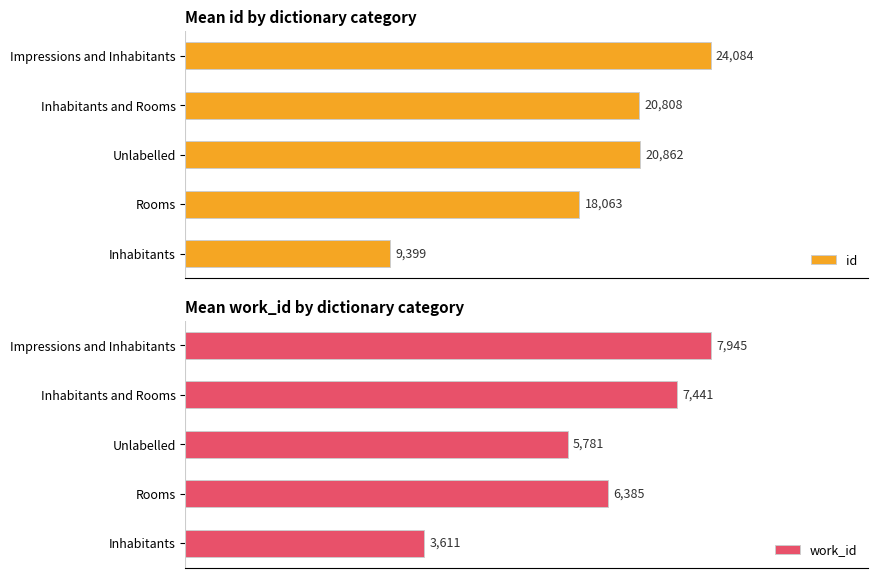

Which series has the widest spread of values?

id